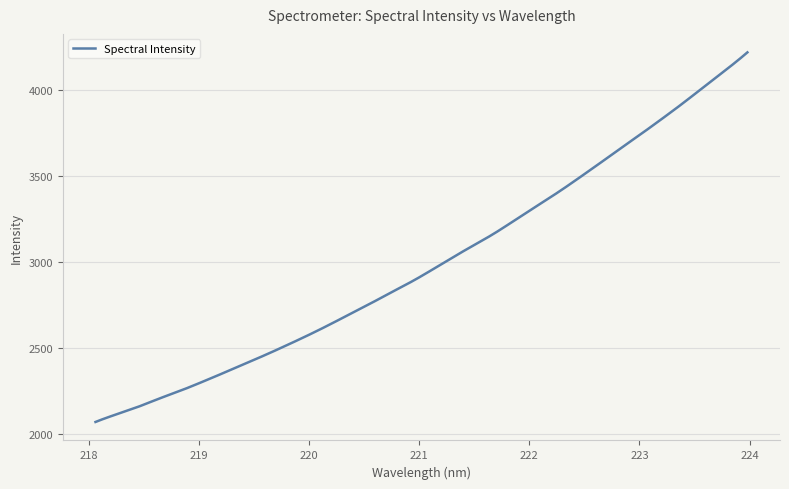

What is the greatest value displayed?

4217.2